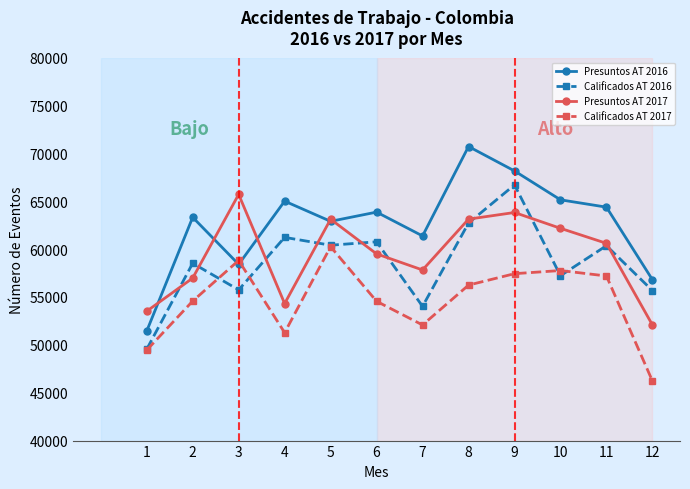

After their last crossing, which series has the higher values: Calificados AT 2016 or Presuntos AT 2017?

Calificados AT 2016